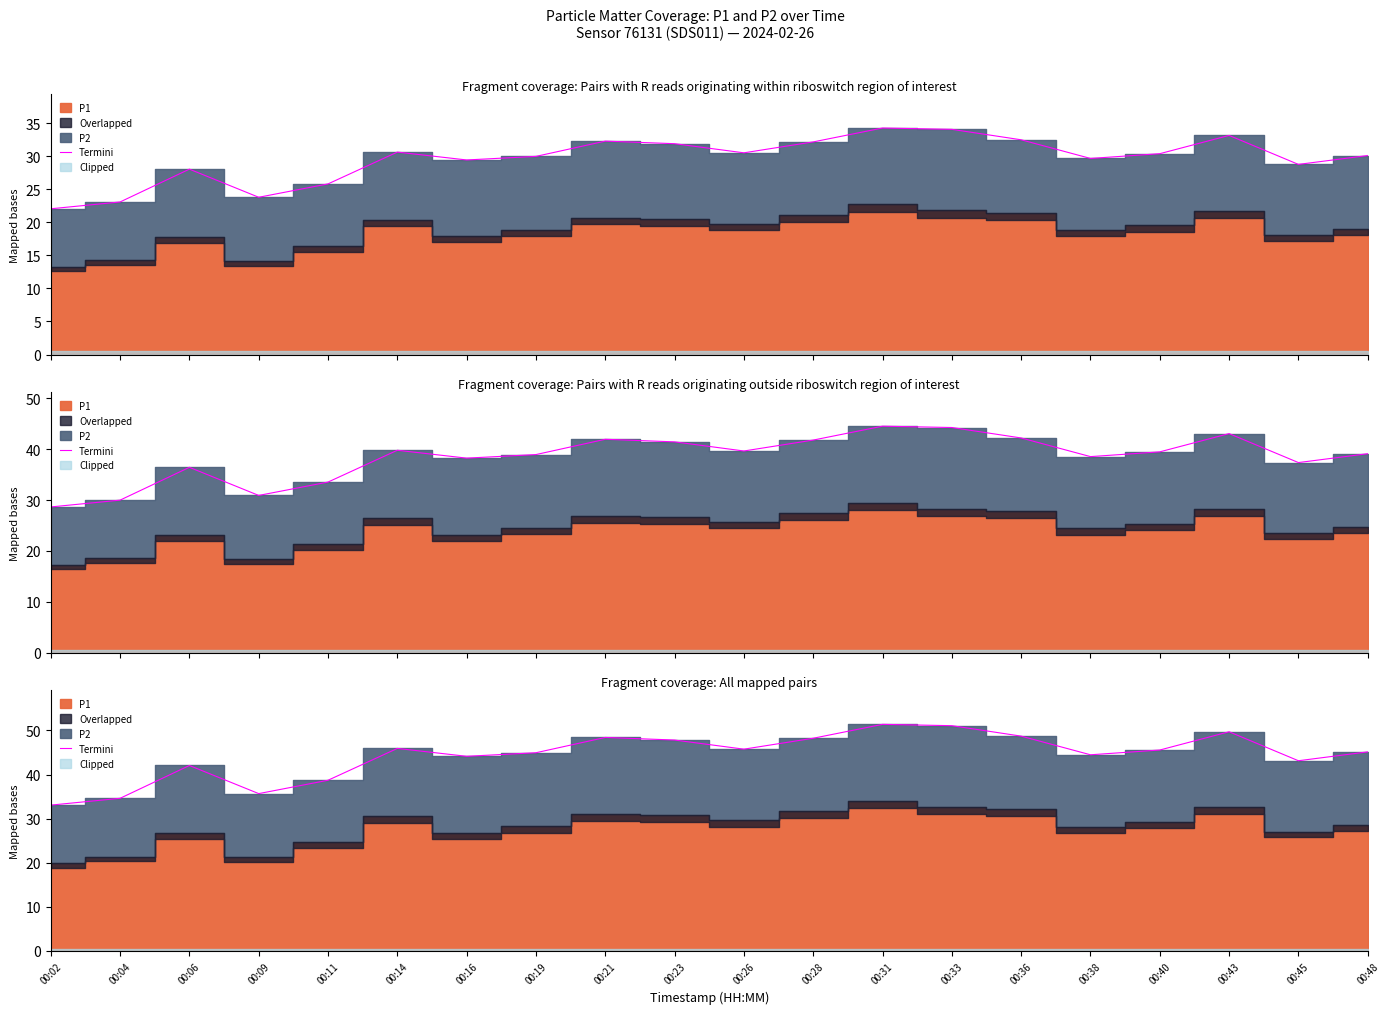

True or false: the data shows 48.2 at 00:28.

True